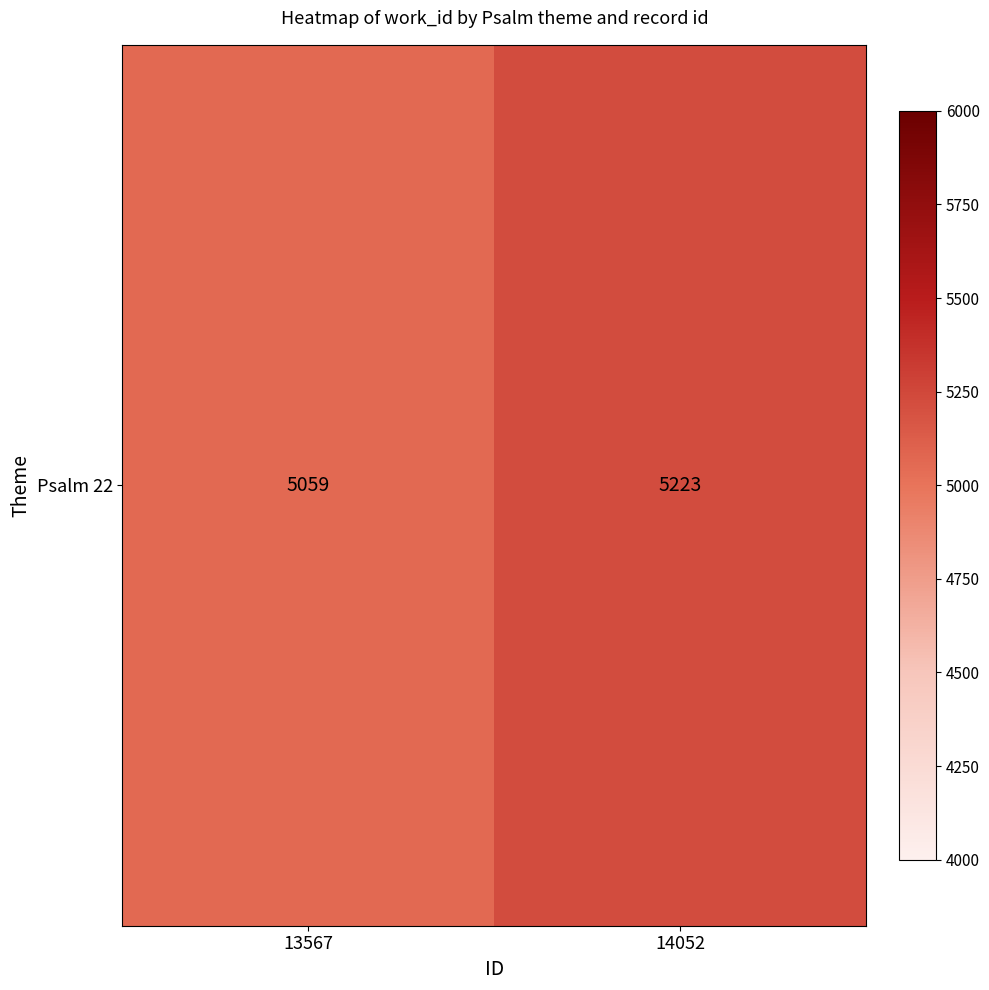

What is the change in value from 13567 to 14052?

+164